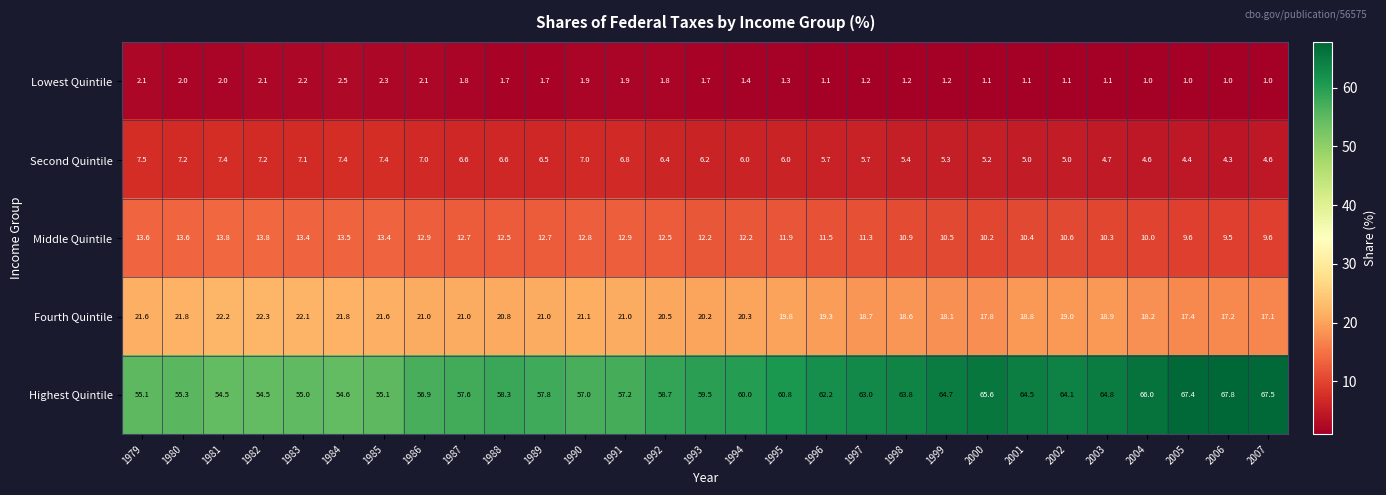

What value does the Middle Quintile series have at 2000?

10.2